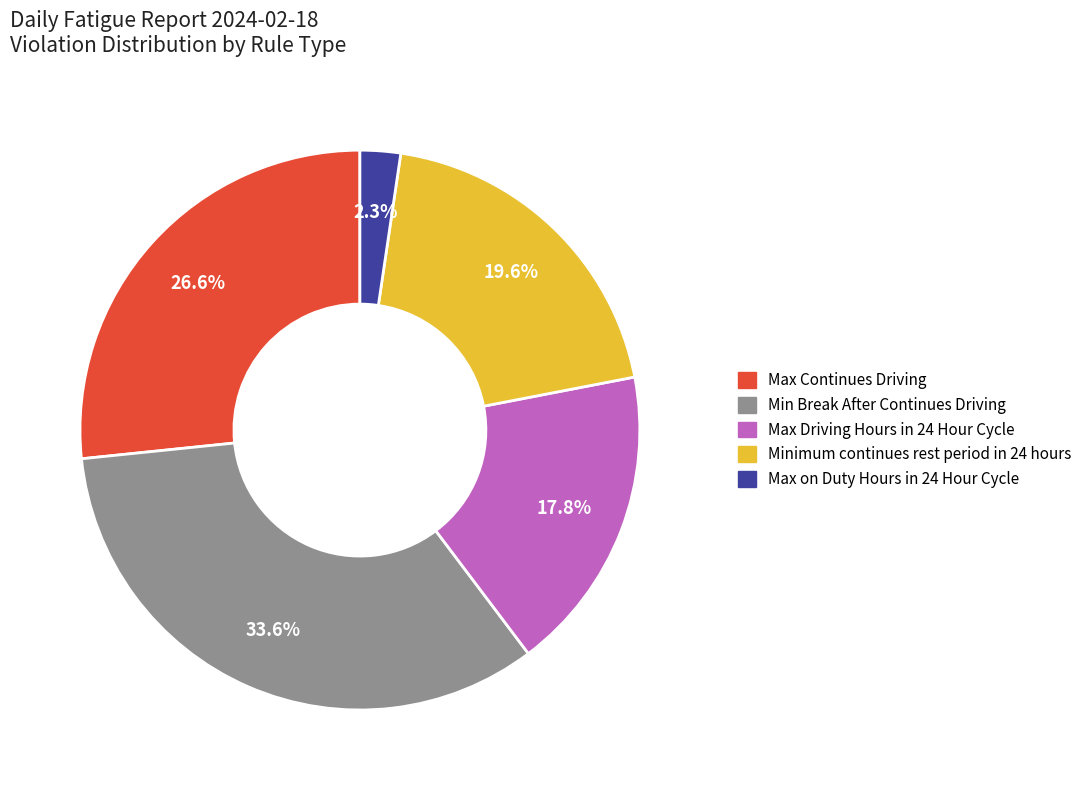

What is the total percentage of Minimum continues rest period in 24 hours and Max Driving Hours in 24 Hour Cycle?

37.4%